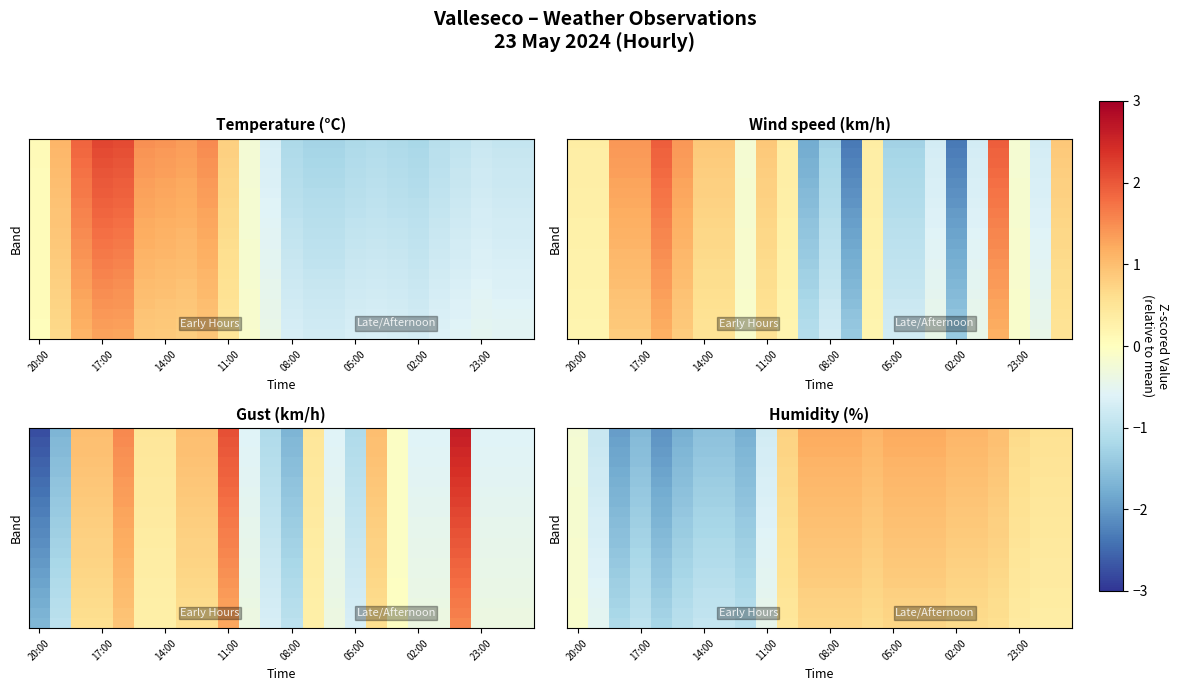

How many data points does each series have?

24